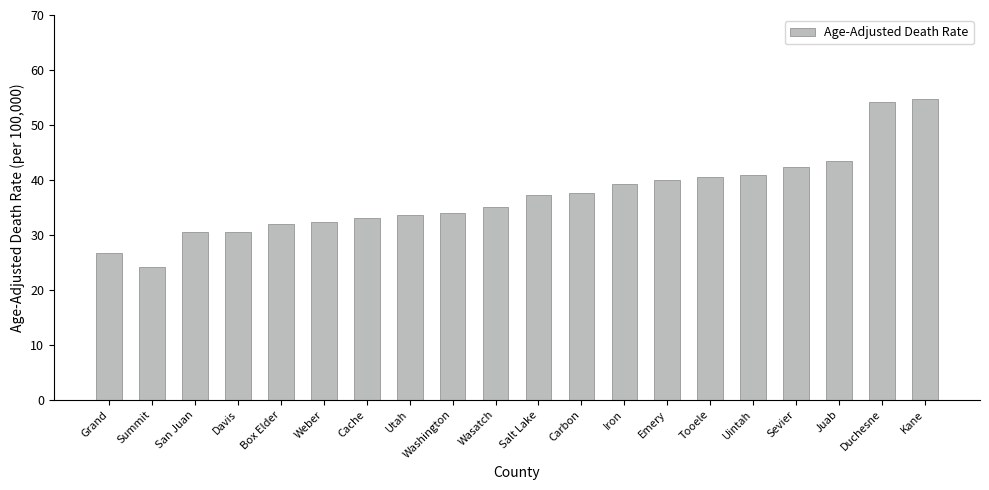

What is the sum of the values at Iron and Salt Lake?

76.4